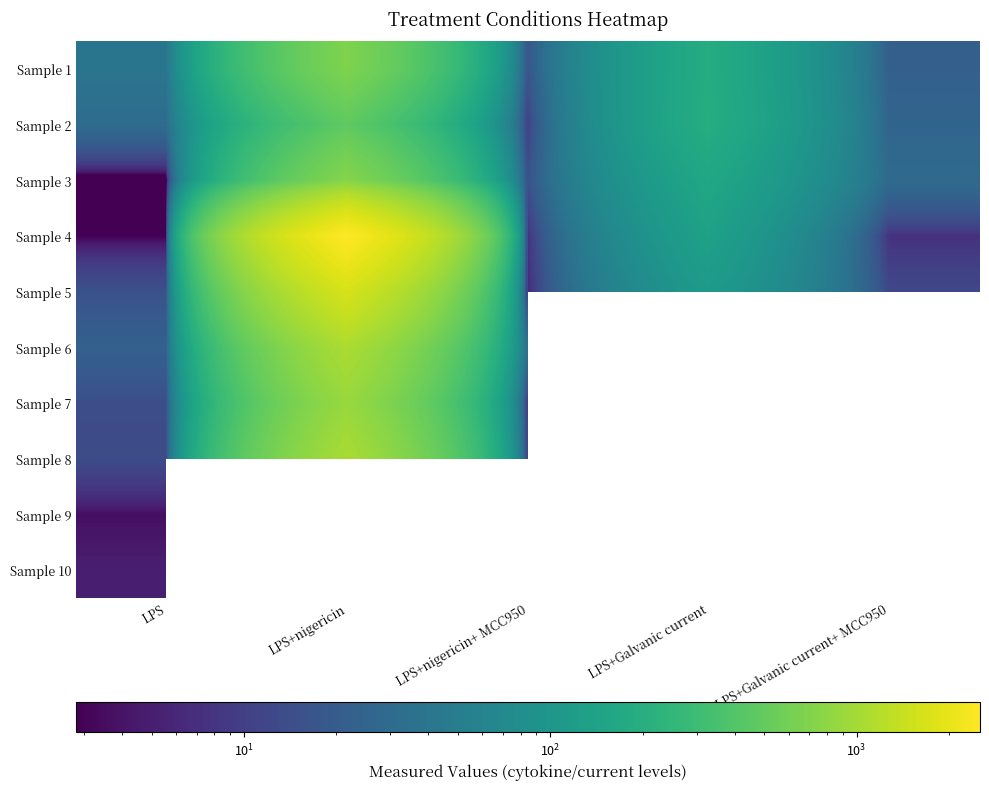

What is the average value of the Sample 5 series?

359.5